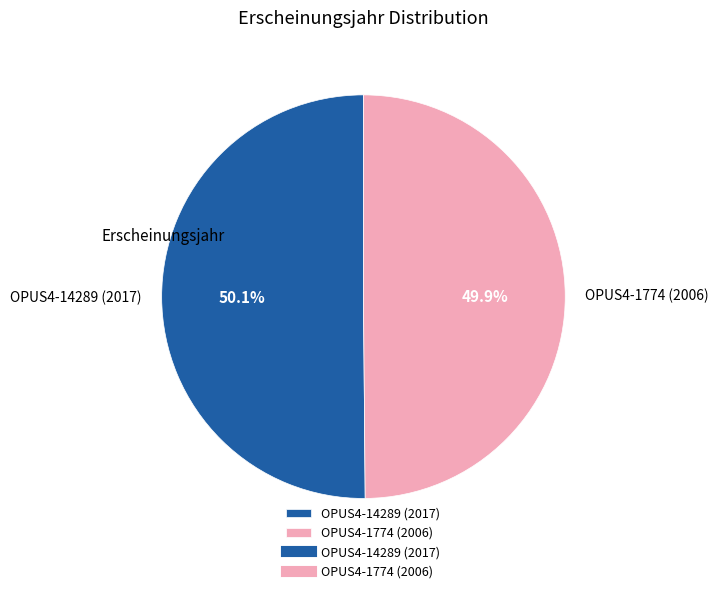

Is there any slice that represents more than half of the pie?

Yes